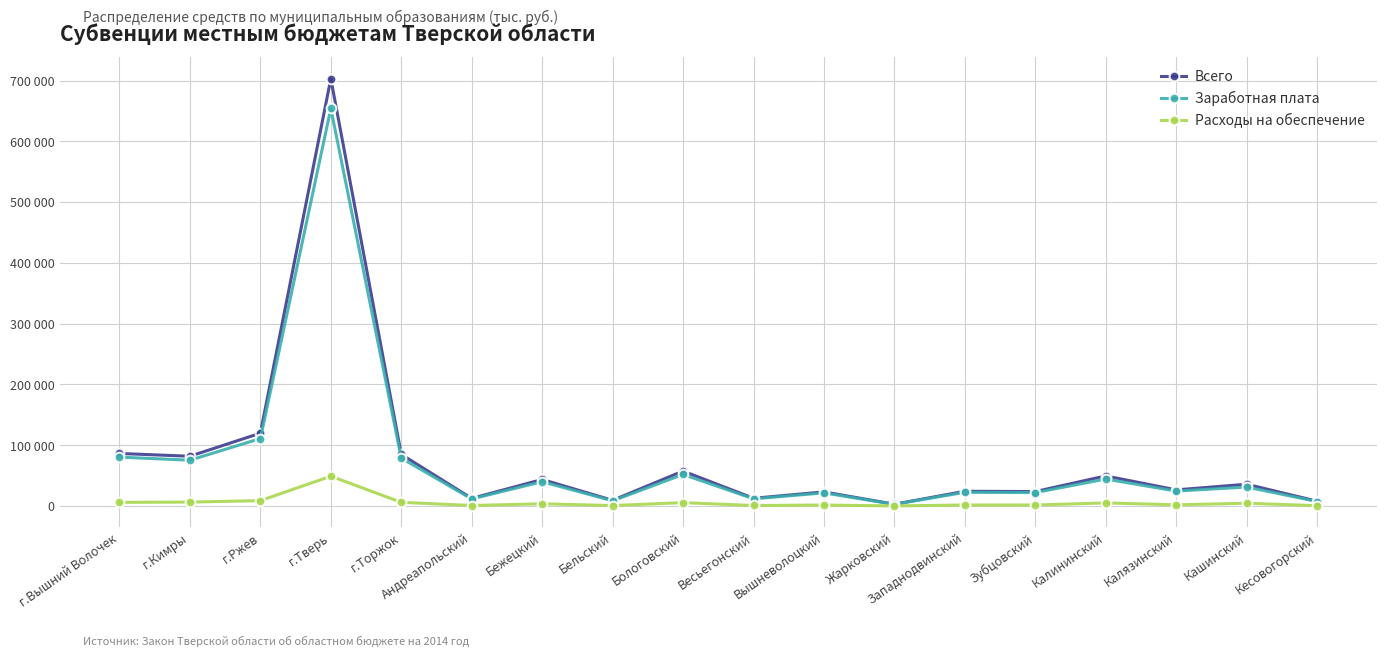

Is this an area chart (filled region under the line)?

No